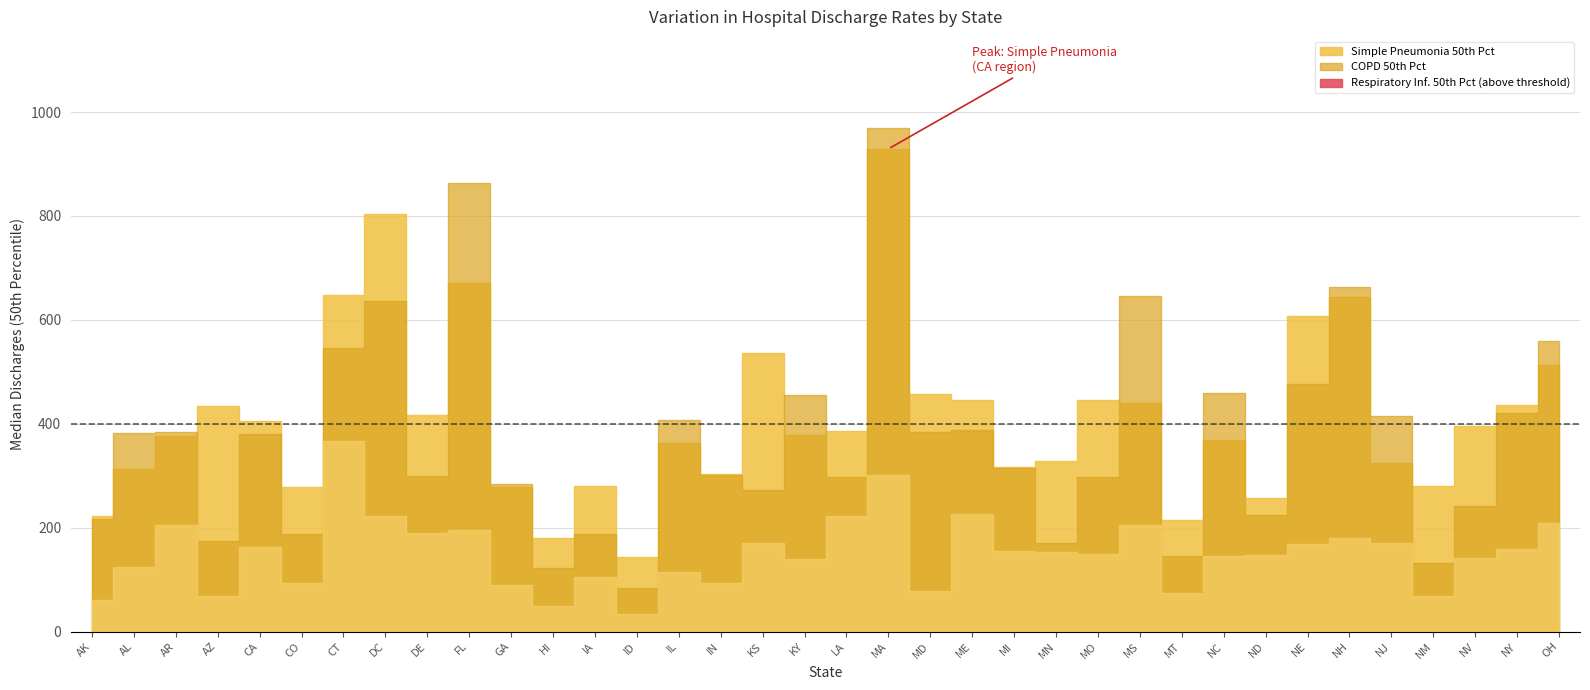

True or false: COPD 50th Pct and Respiratory Inf. 50th Pct cross at least once.

False